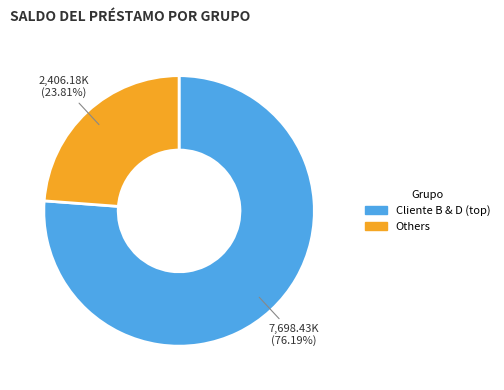

Is there any slice that represents more than half of the pie?

Yes